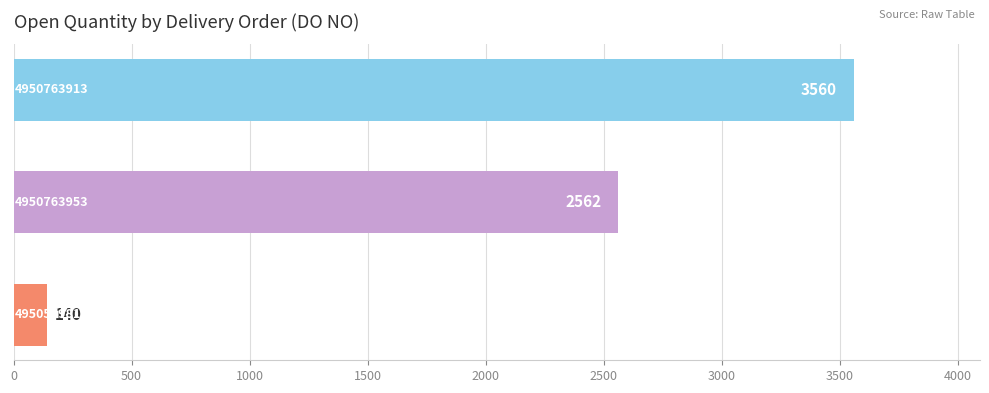

Count the values in the range 140 to 3560.

3